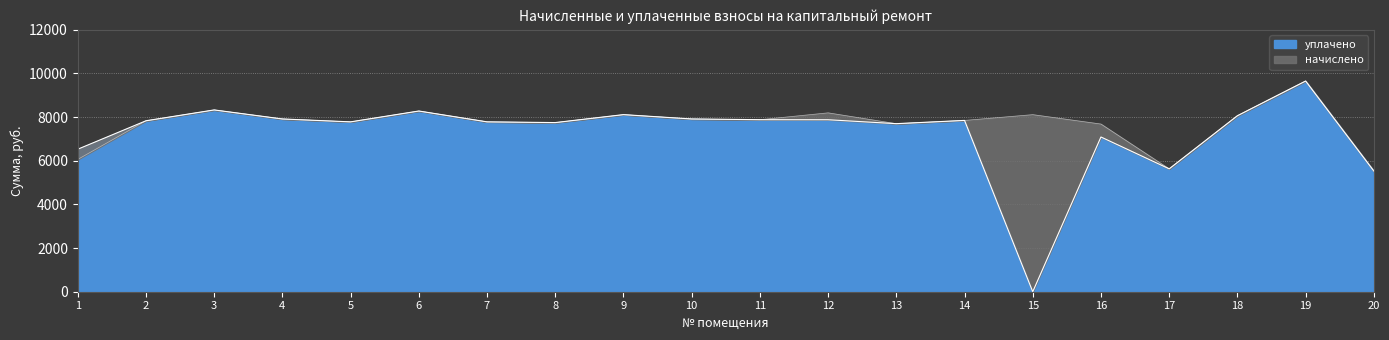

True or false: начислено and уплачено cross at least once.

False